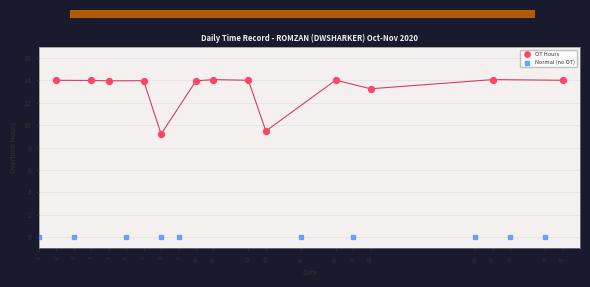

Which series reaches the minimum Y coordinate?

Normal (no OT)